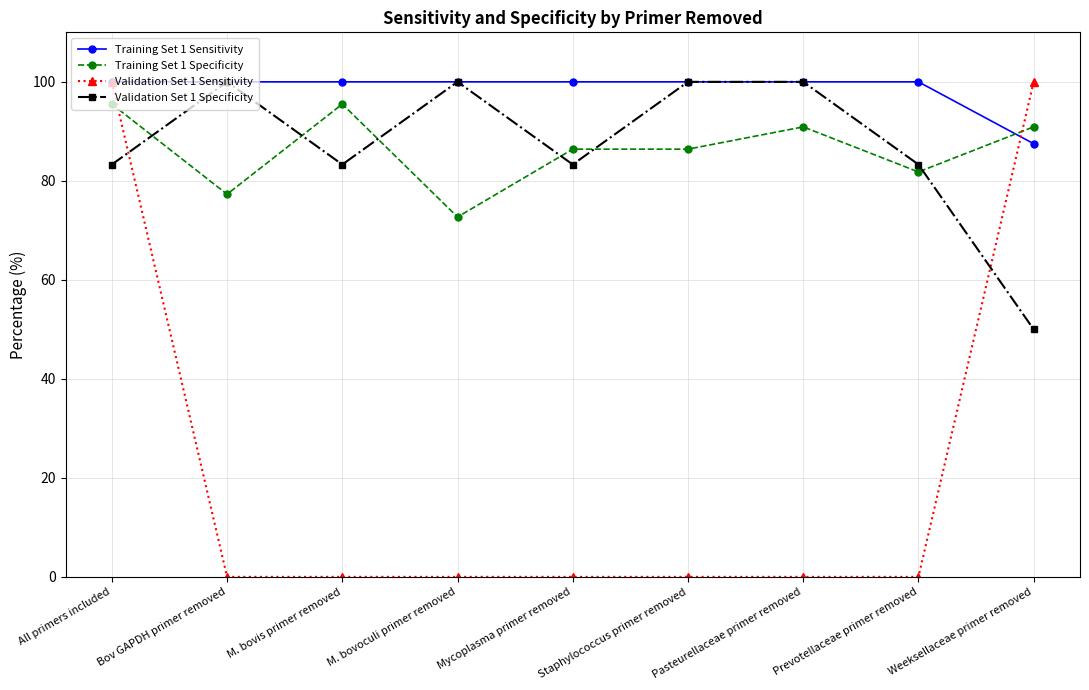

Which series ends up on top after the final intersection of Validation Set 1 Sensitivity and Training Set 1 Specificity?

Validation Set 1 Sensitivity